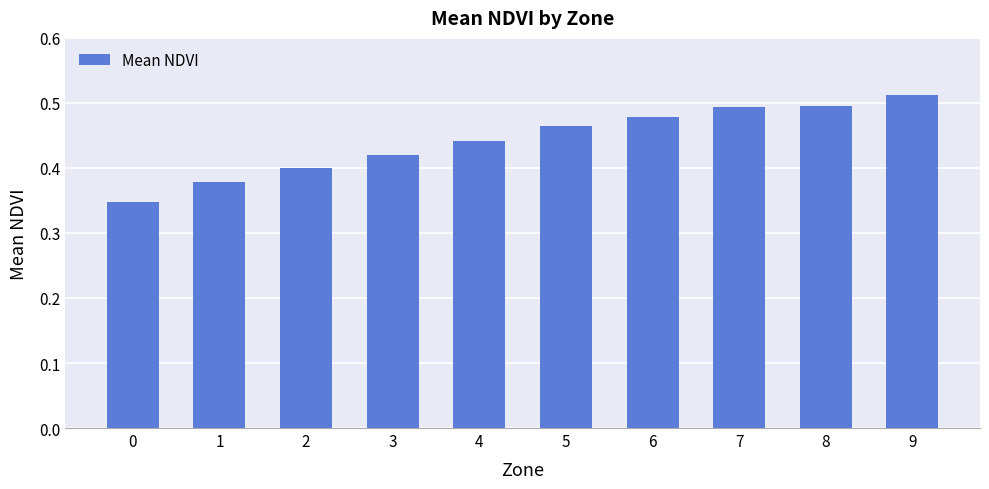

Does the chart contain stacked bars?

No